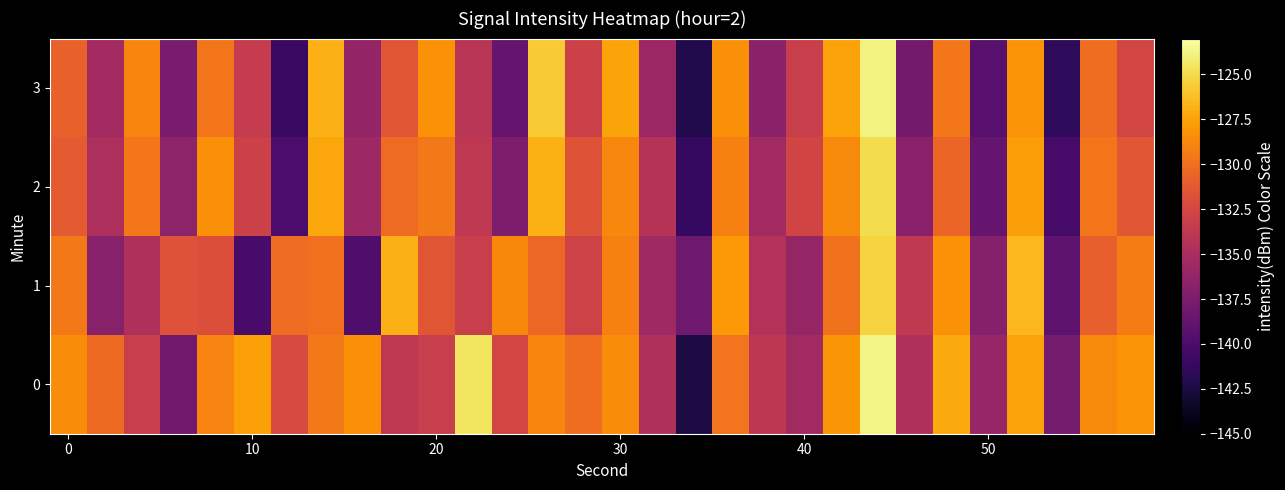

What is the greatest value displayed?

-123.8